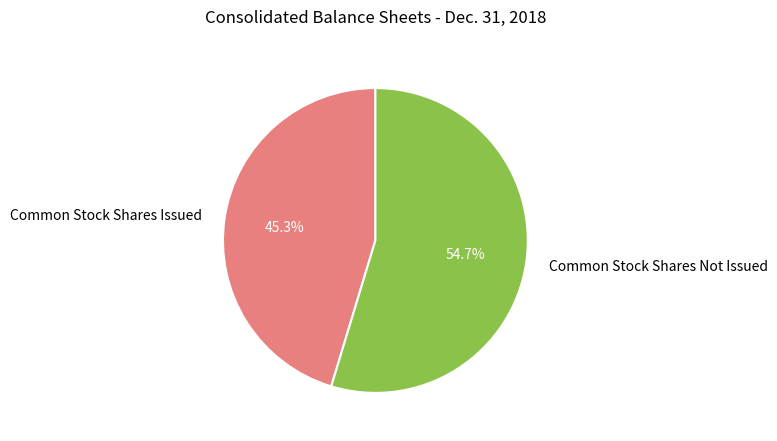

Count the number of slices in the pie.

2